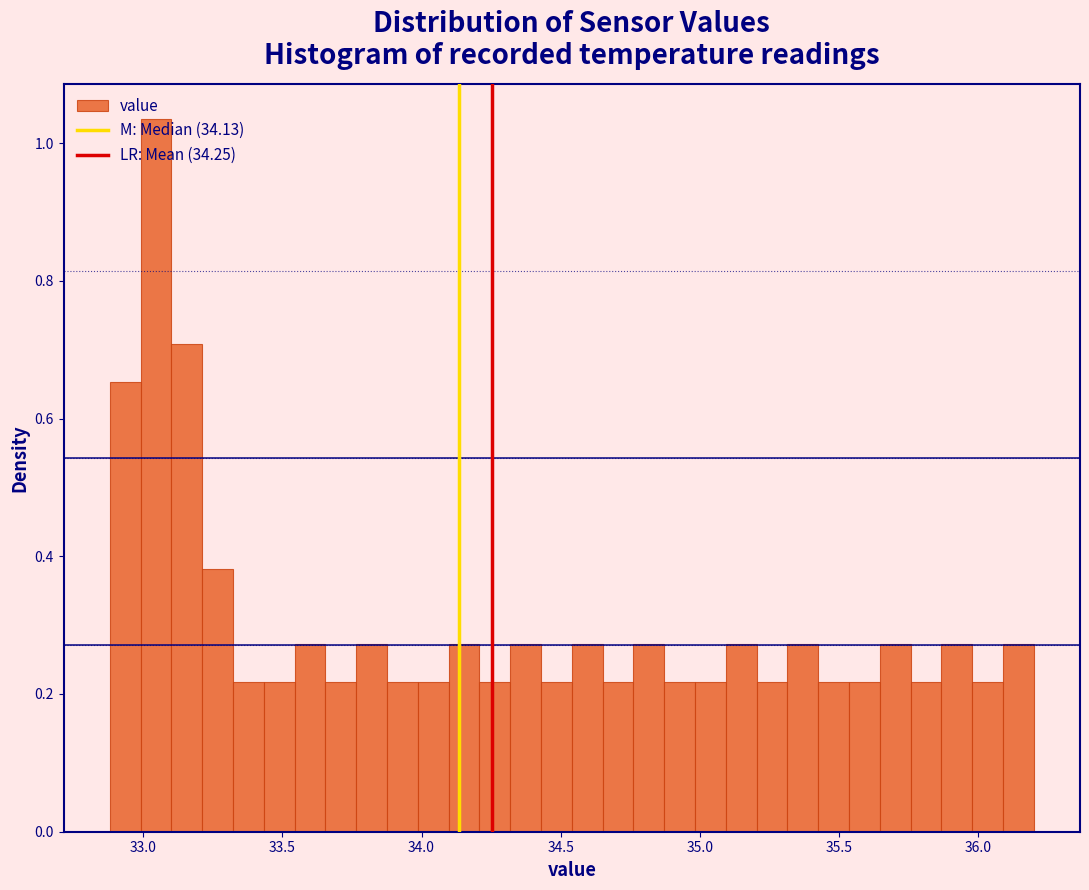

Around what value on the x-axis is the tallest bar? Give the approximate position of its centre, as read against the axis.

33.05